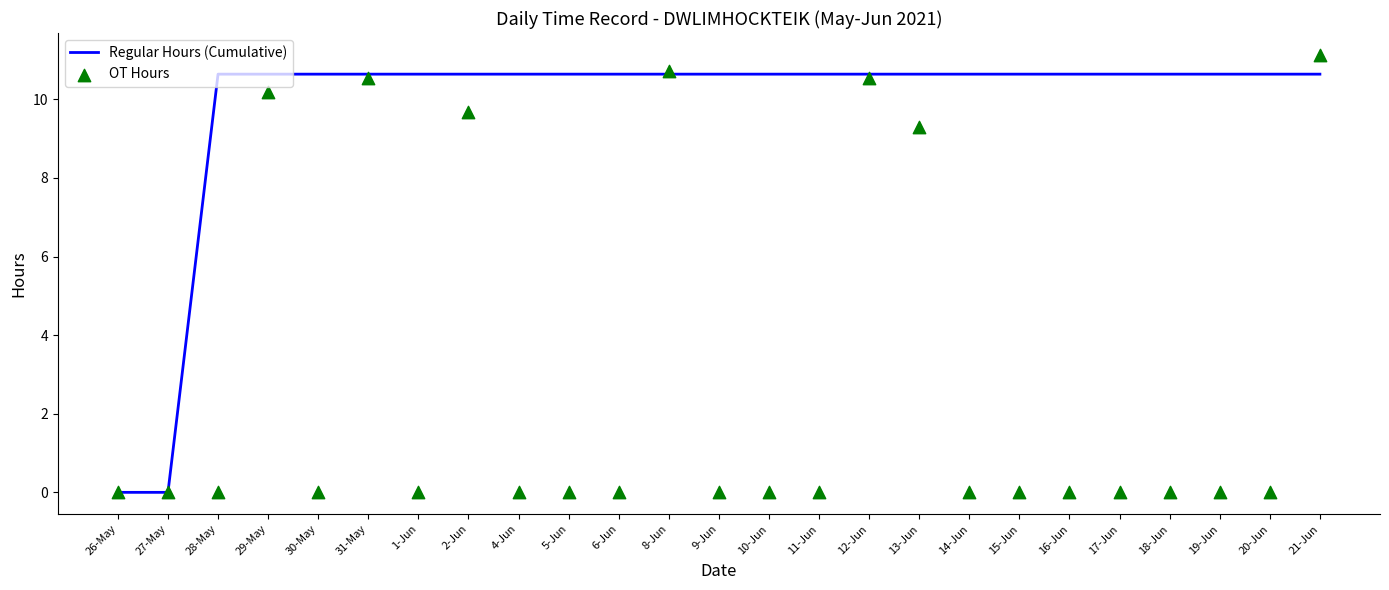

At how many categories does at least one series exceed 1?

23